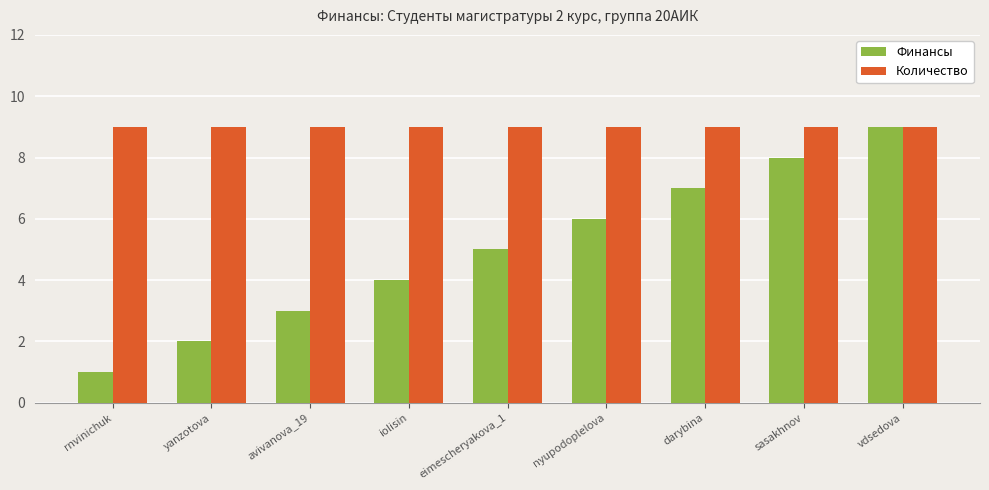

The Финансы series shows 6 at nyupodoplelova. True or false?

True